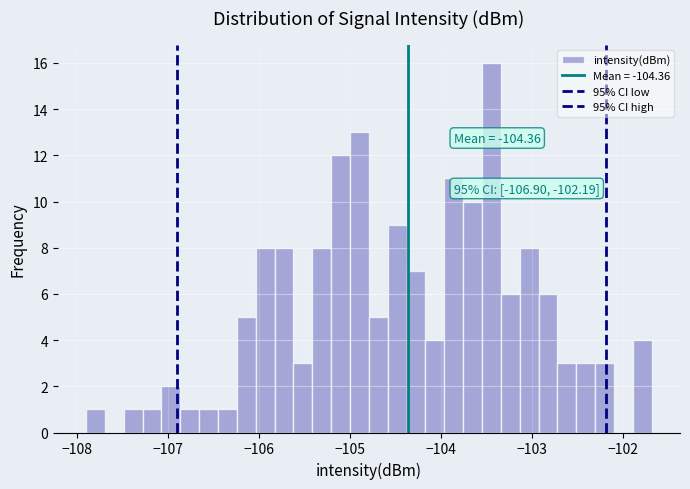

Read against the x-axis, roughly where is the centre of the tallest bar?

-103.4